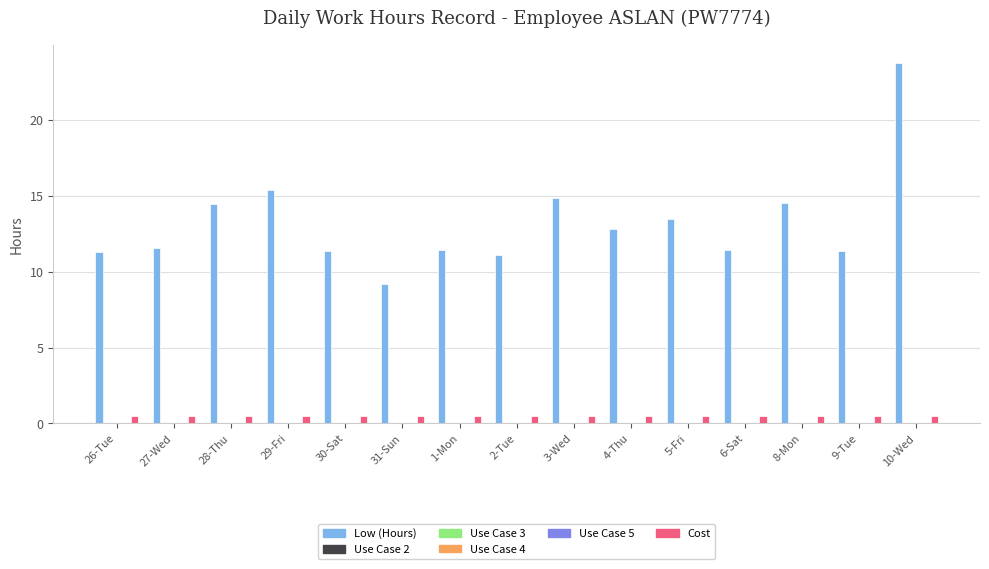

Is the value of Use Case 3 at 6-Sat greater than the value of Use Case 4 at 3-Wed?

No